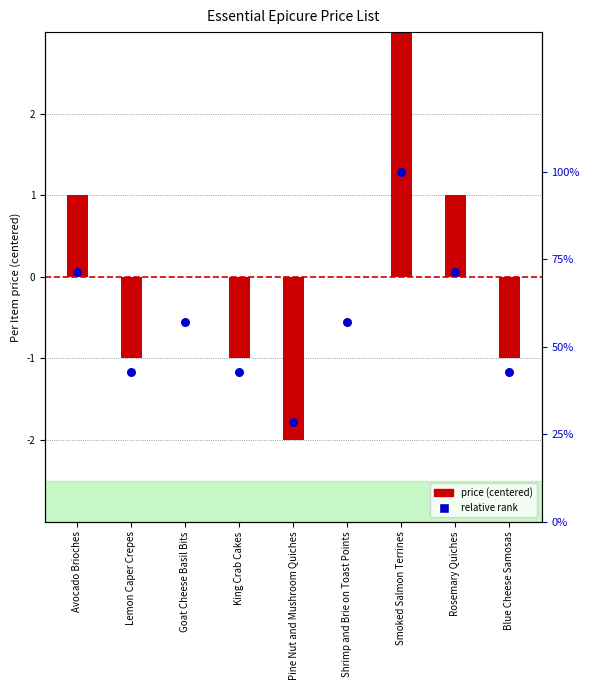

Which series contains the lowest Y value?

Per Item (centered)